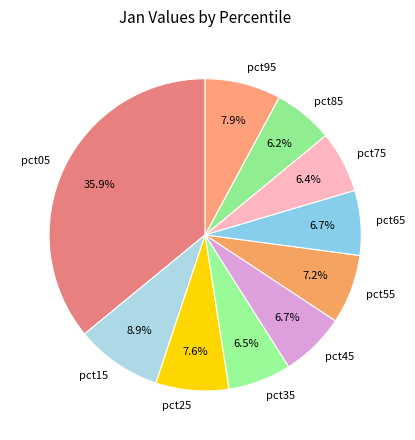

What percentage is the pct25 slice, to the nearest percent?

8%